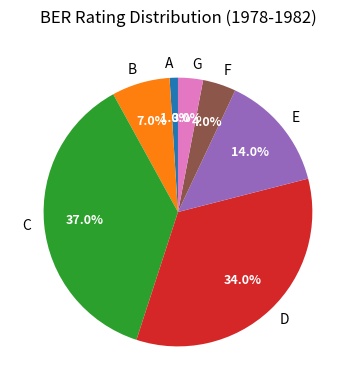

Which category has the smallest portion of the pie?

A